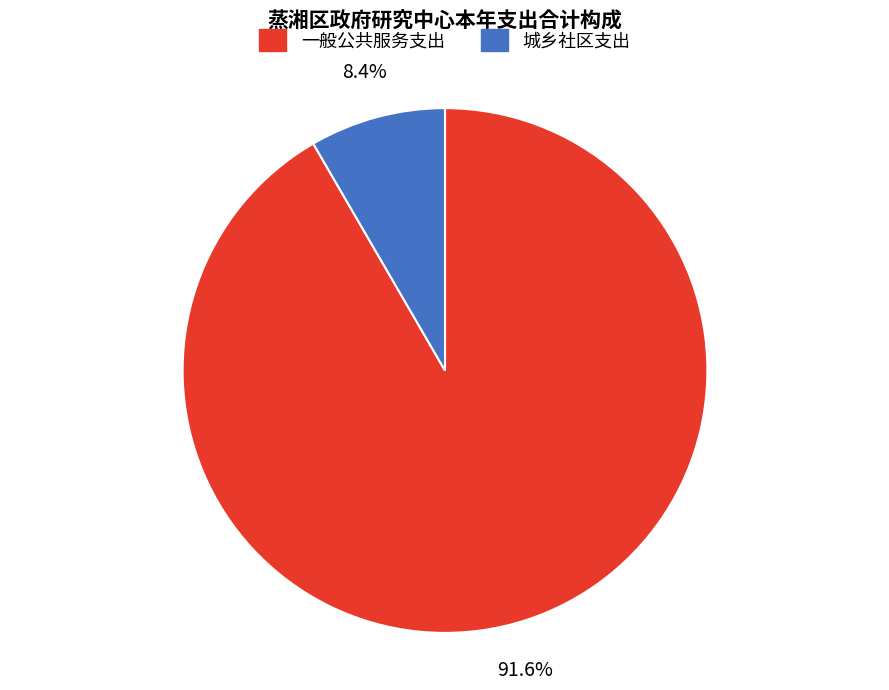

What is the total percentage of 城乡社区支出 and 一般公共服务支出?

100.0%